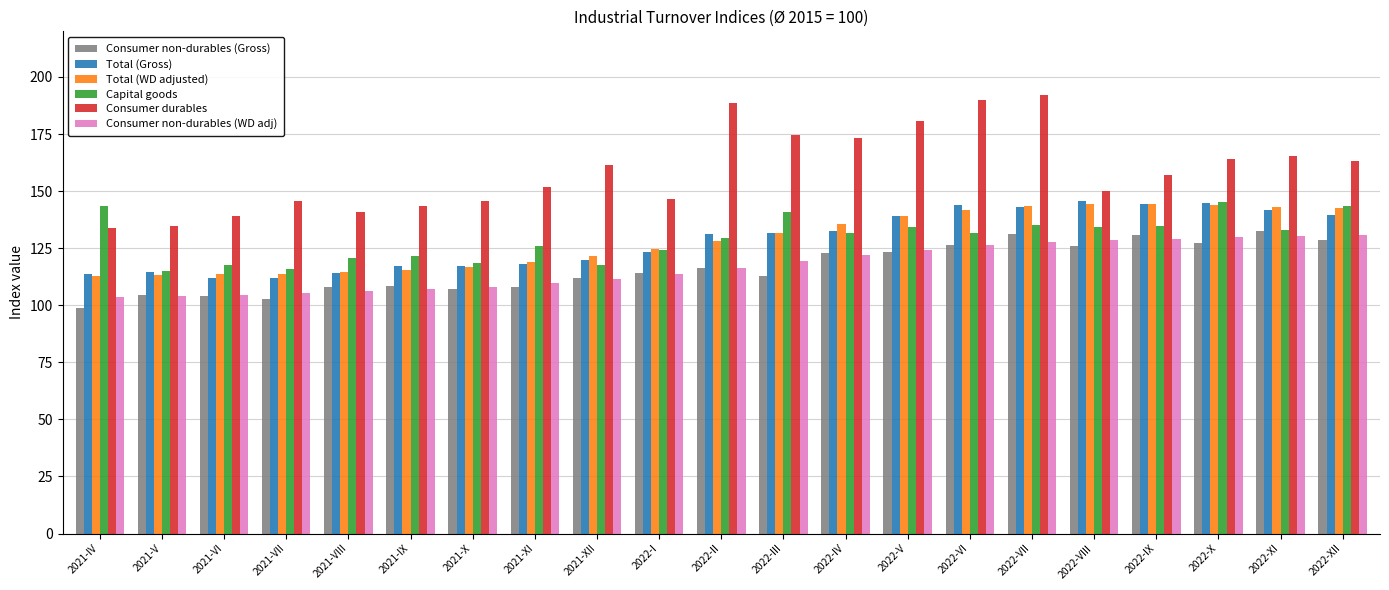

Does the chart contain stacked bars?

No